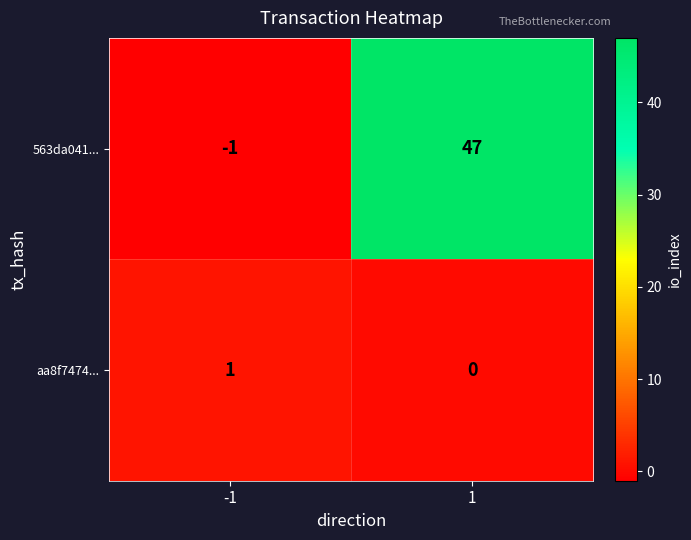

Reading left to right, list all the values displayed in this chart.

563da041...: -1=-1	1=47
aa8f7474...: -1=1	1=0